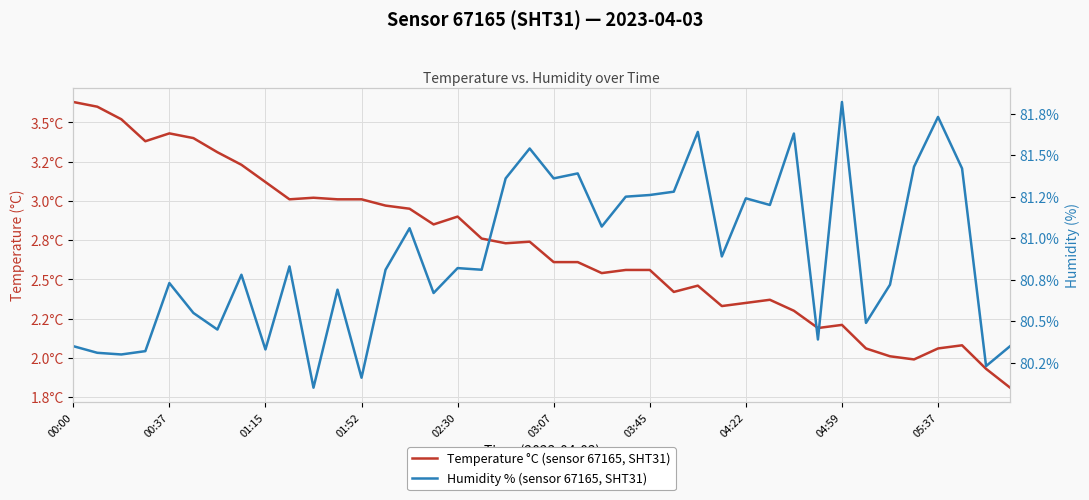

Reading left to right, list all the values displayed in this chart.

Temperature °C (sensor 67165, SHT31): 3.6	3.6	3.5	3.4	3.4	3.4	3.3	3.2	3.1	3.0	3.0	3.0	3.0	3.0	3.0	2.9	2.9	2.8	2.7	2.7	2.6	2.6	2.5	2.6	2.6	2.4	2.5	2.3	2.4	2.4	2.3	2.2	2.2	2.1	2.0	2.0	2.1	2.1	1.9	1.8
Humidity % (sensor 67165, SHT31): 80.3	80.3	80.3	80.3	80.7	80.5	80.5	80.8	80.3	80.8	80.1	80.7	80.2	80.8	81.1	80.7	80.8	80.8	81.4	81.5	81.4	81.4	81.1	81.2	81.3	81.3	81.6	80.9	81.2	81.2	81.6	80.4	81.8	80.5	80.7	81.4	81.7	81.4	80.2	80.3